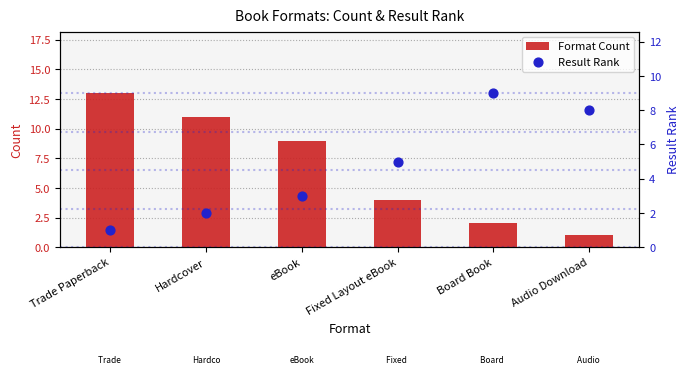

Which series has the widest spread of Y values?

Format Count